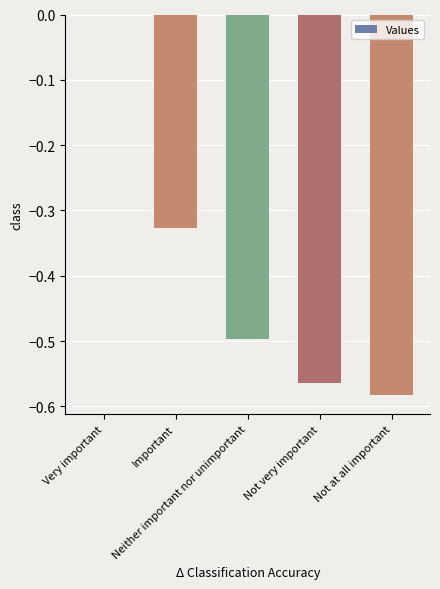

Where is the data nearest to the value 0?

Very important